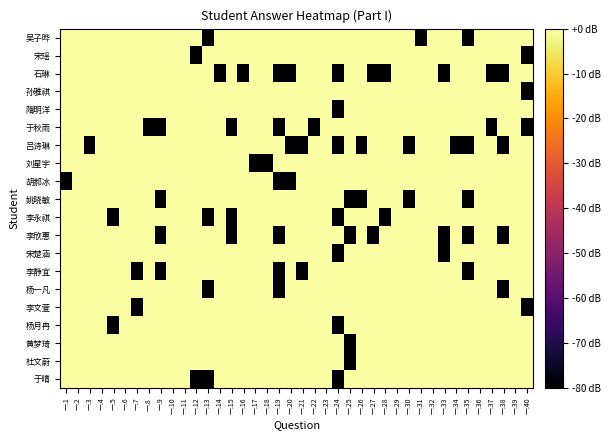

Between 一.40 and 一.3, which is larger?

一.40